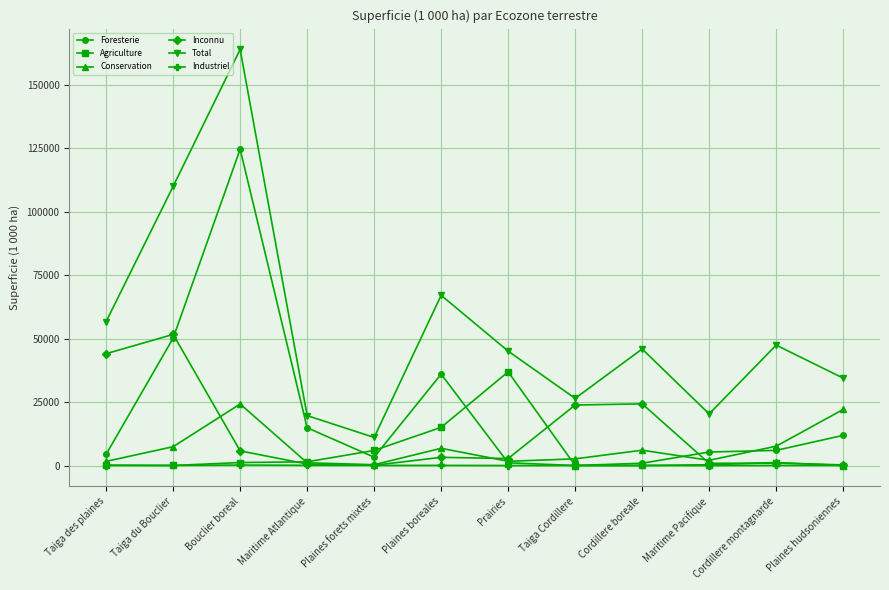

True or false: Total has a value of 18551.2 at Plaines forets mixtes.

False